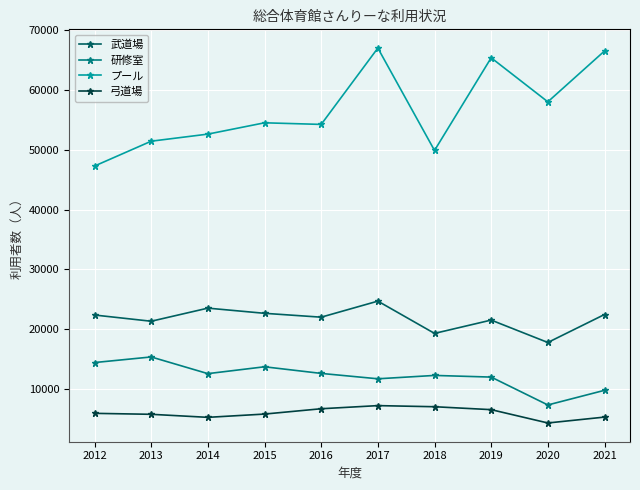

Which series has the largest total across all categories?

プール